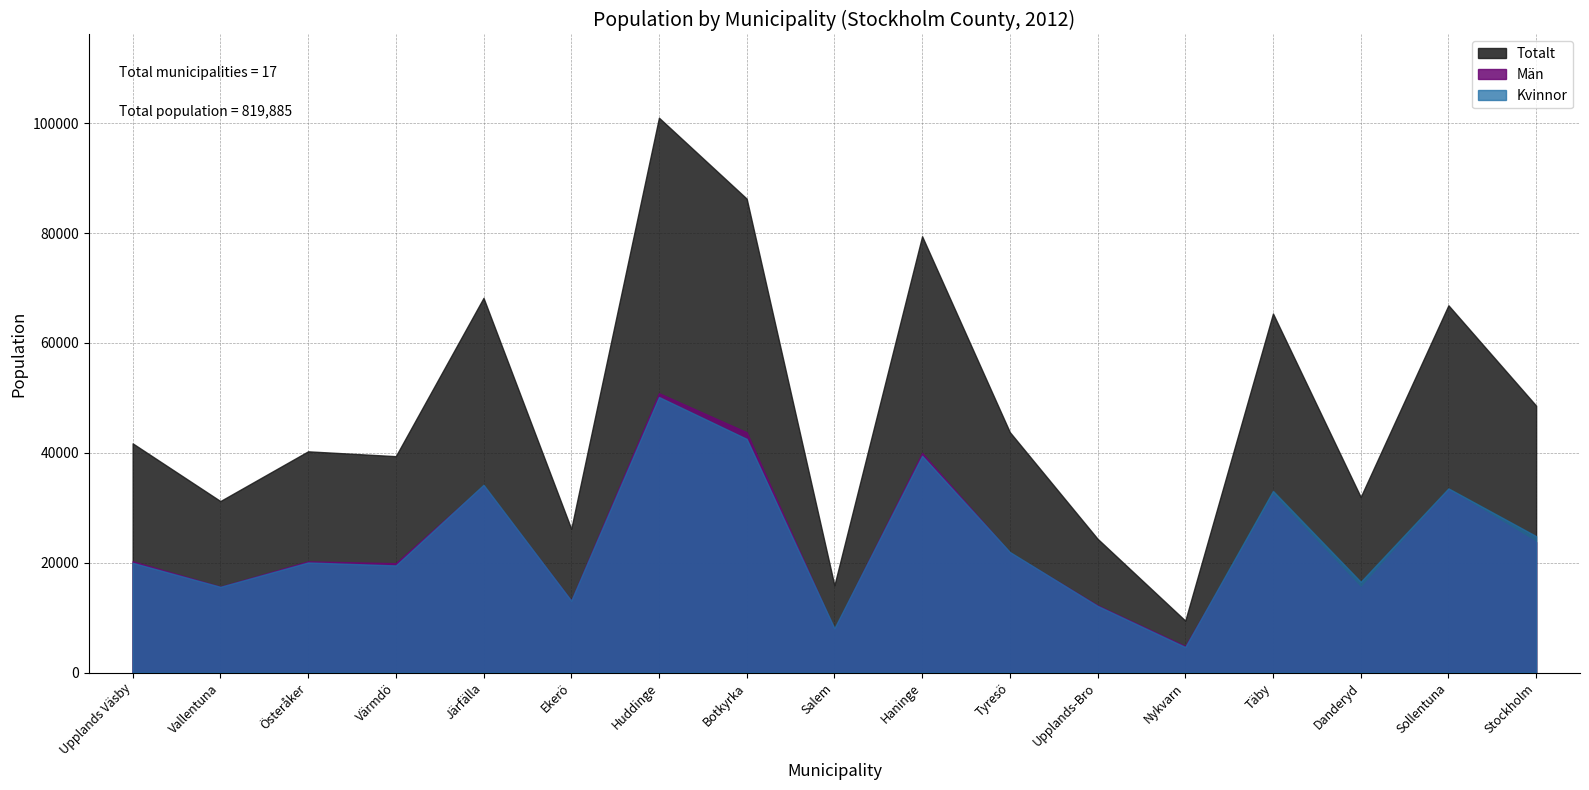

What are all the series names shown in the legend?

Totalt, Män, Kvinnor